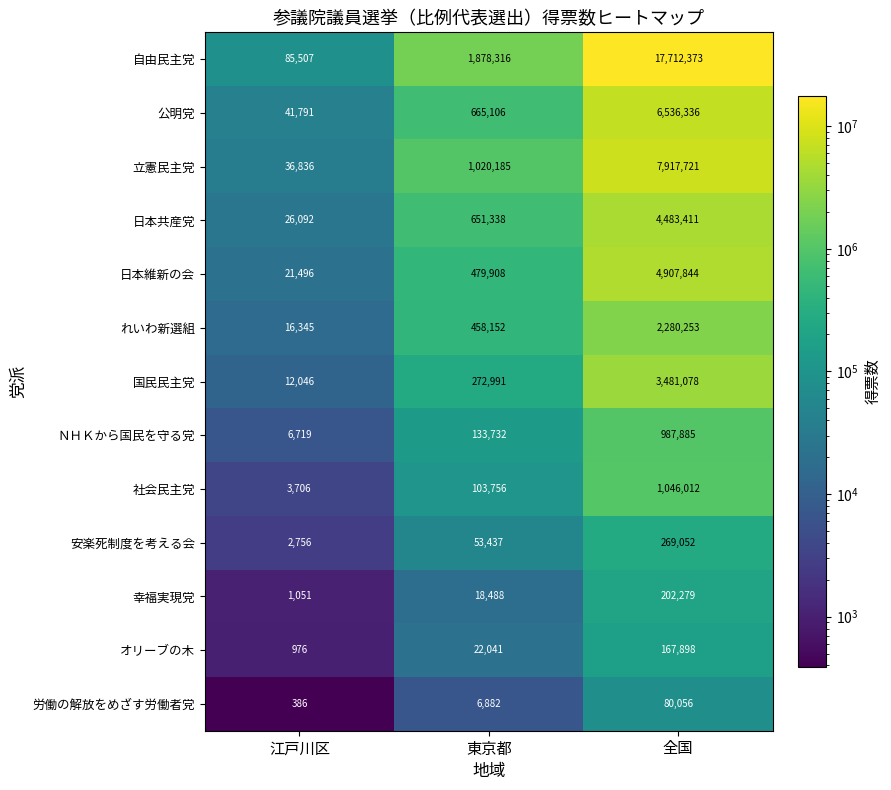

Between 江戸川区 and 全国, which series saw the biggest shift?

自由民主党